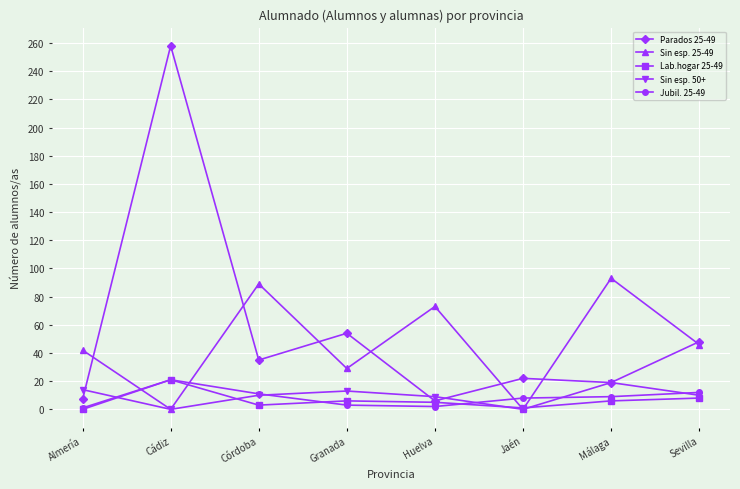

True or false: Sin esp. 25-49 and Jubil. 25-49 intersect in this chart.

True